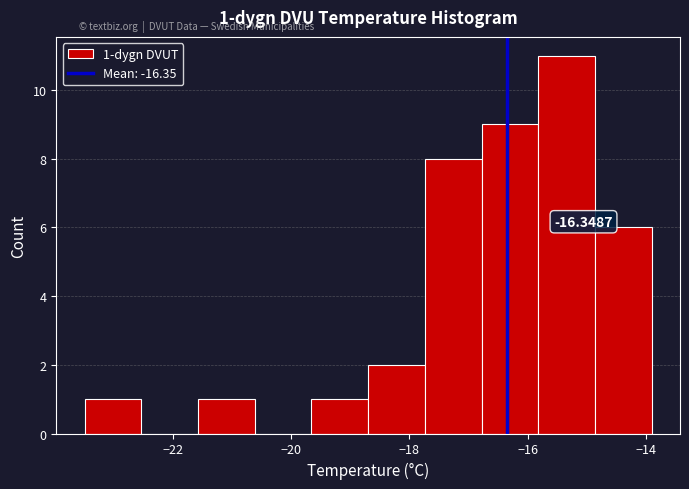

Over which range of the x-axis is the bar tallest?

-15.82 to -14.86